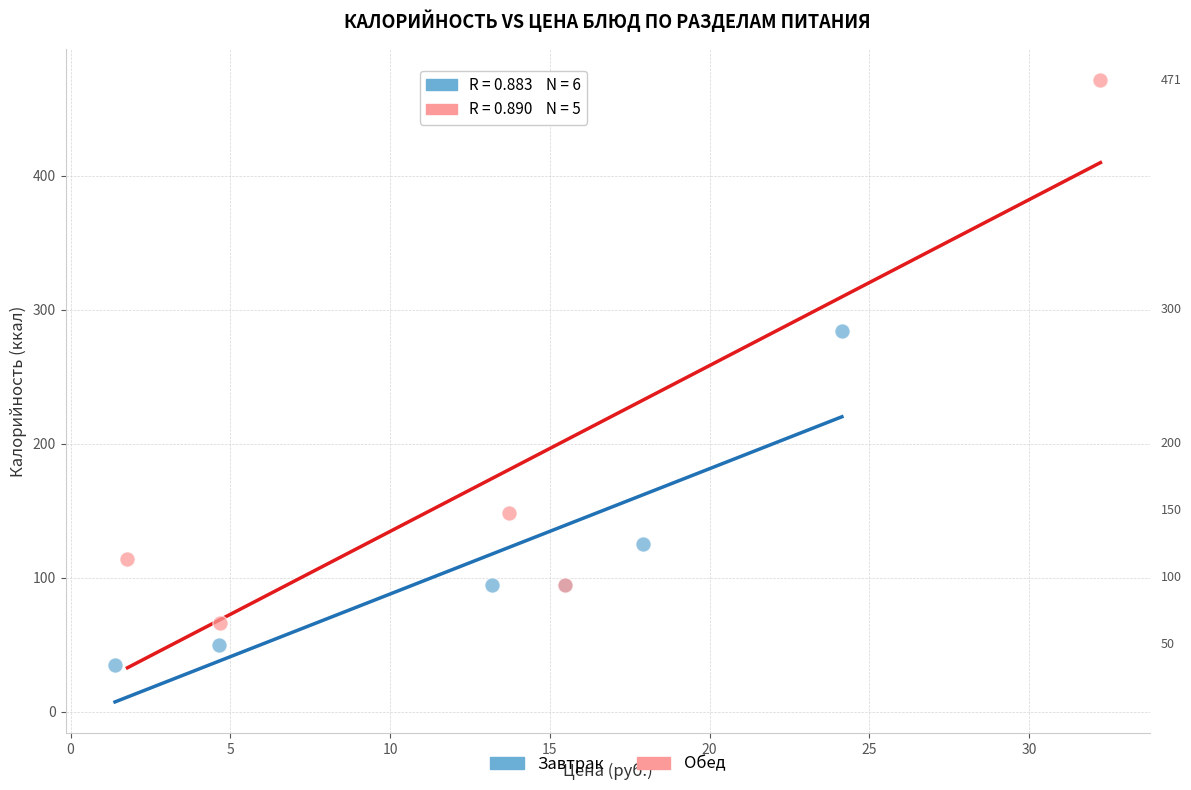

Which series contains the highest Y value?

Обед